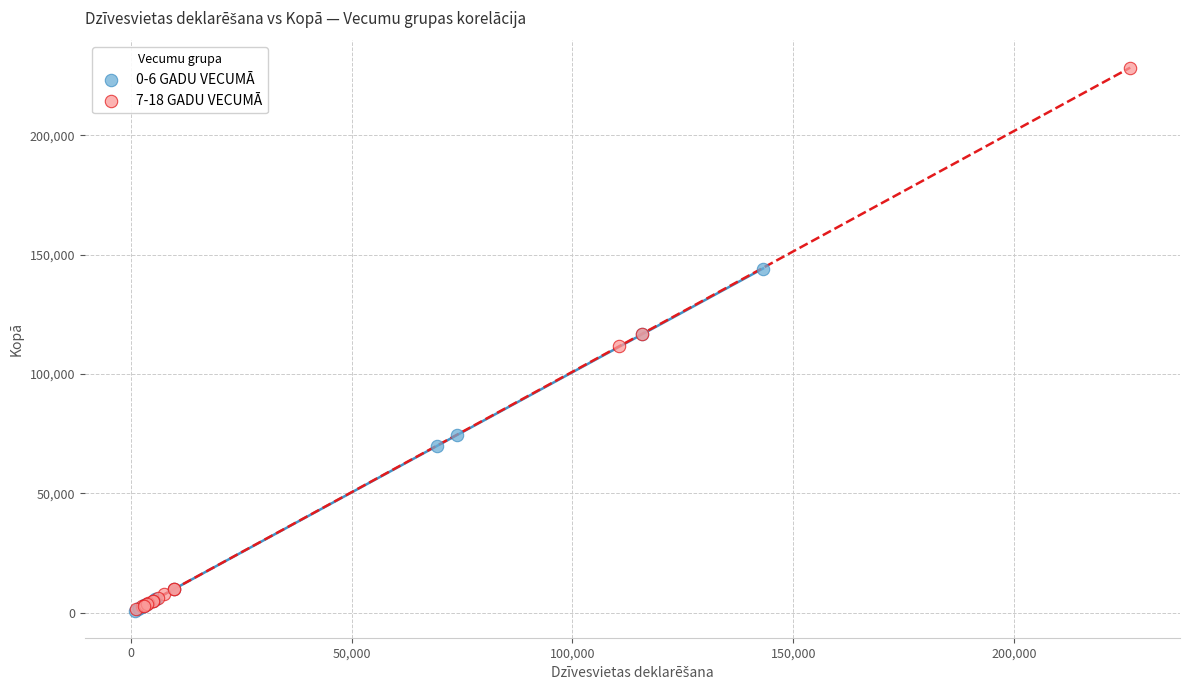

Which series contains the highest Y value?

7-18 GADU VECUMĀ